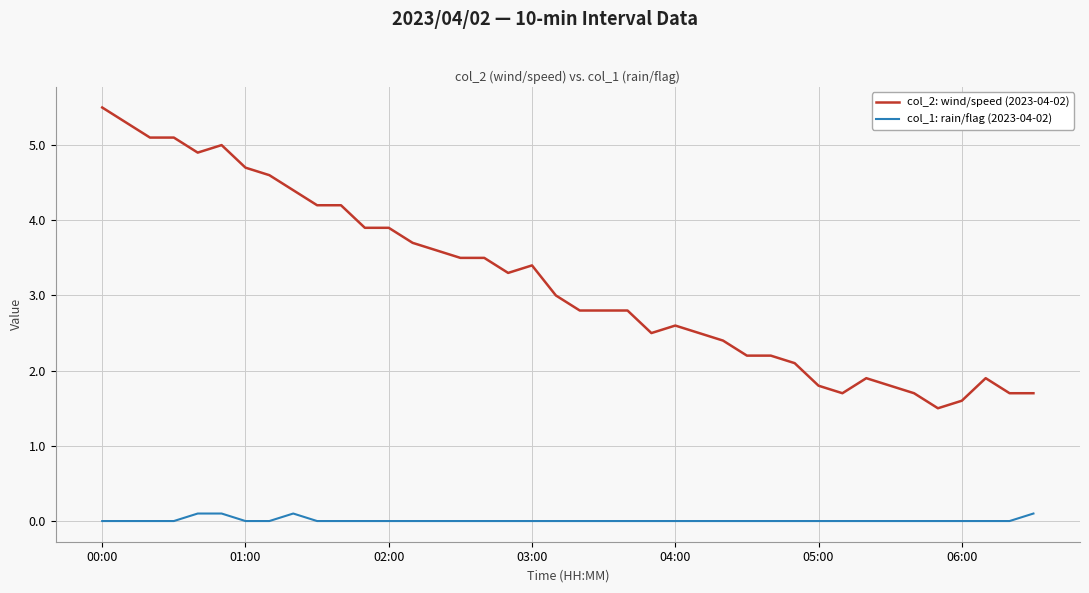

List the series in order of their overall mean, lowest first.

col_1: rain/flag (2023-04-02), col_2: wind/speed (2023-04-02)